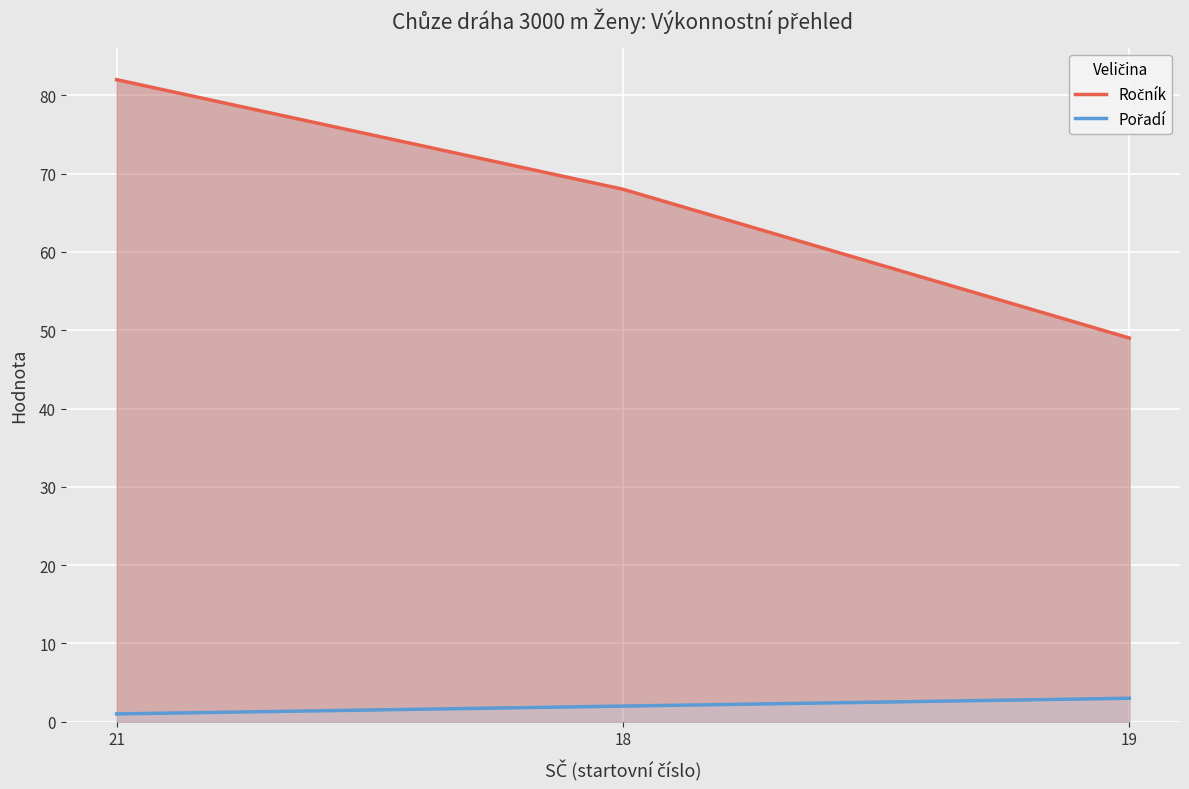

How many lines are shown in the chart?

2